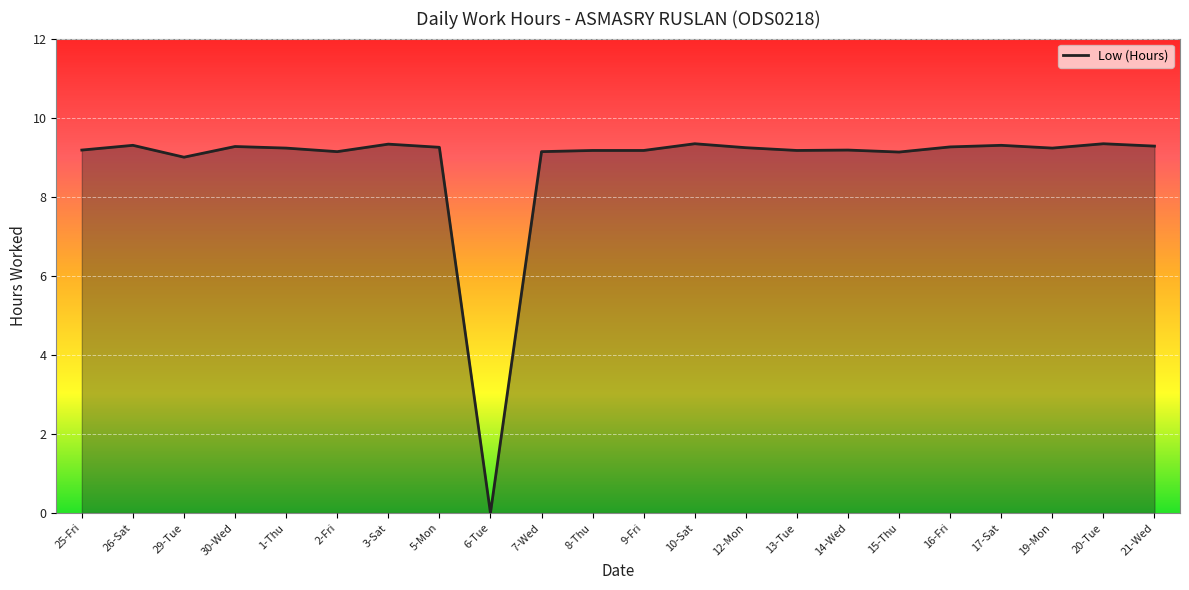

The chart shows a value of 9.3 at 21-Wed. True or false?

True